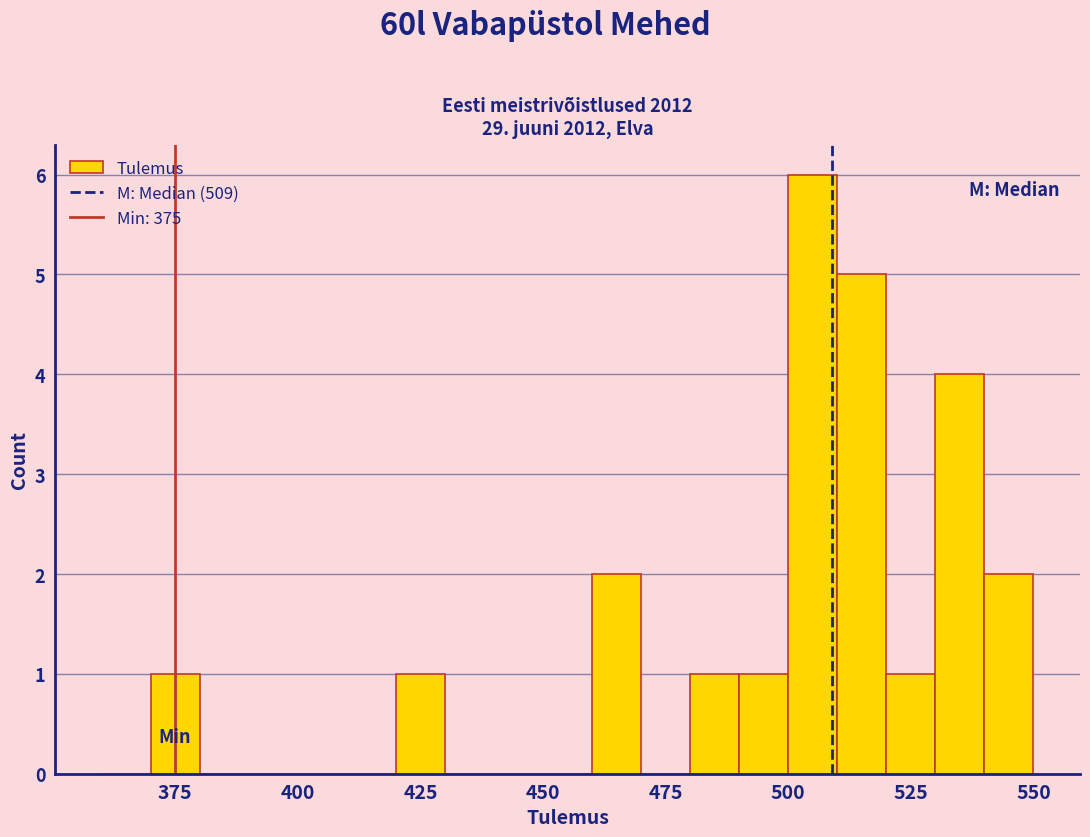

Read against the x-axis, roughly where is the centre of the tallest bar?

505